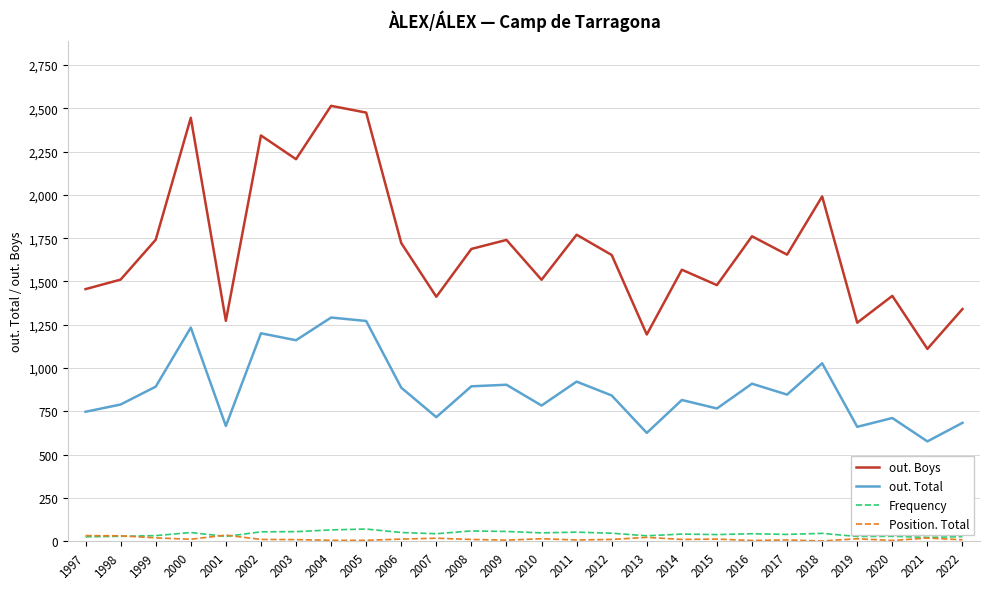

Is the value of out. Total at 2010 greater than the value of Position. Total at 2002?

Yes